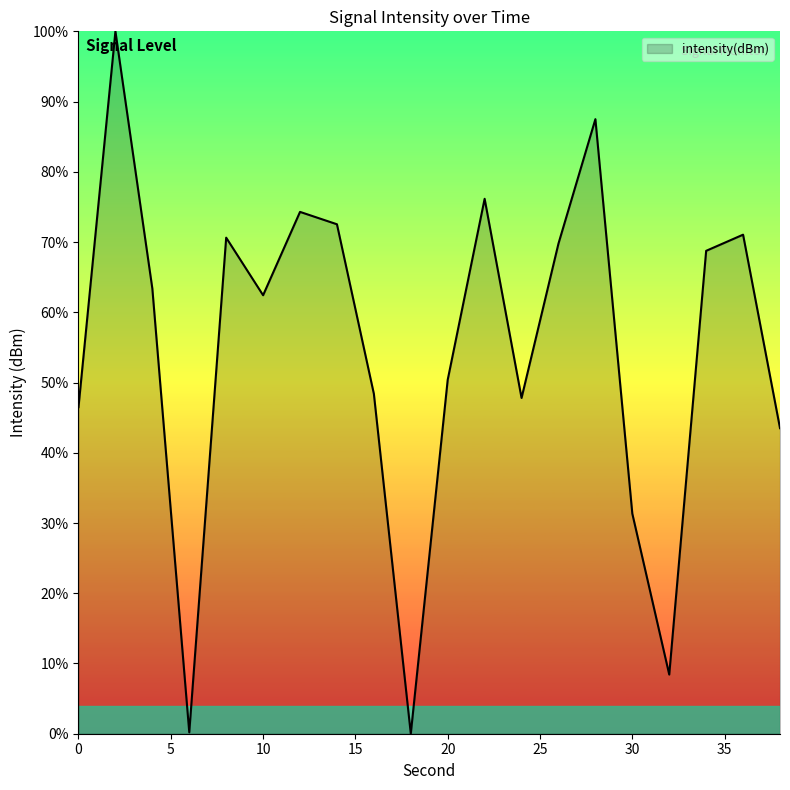

What is the greatest value displayed?

100.0